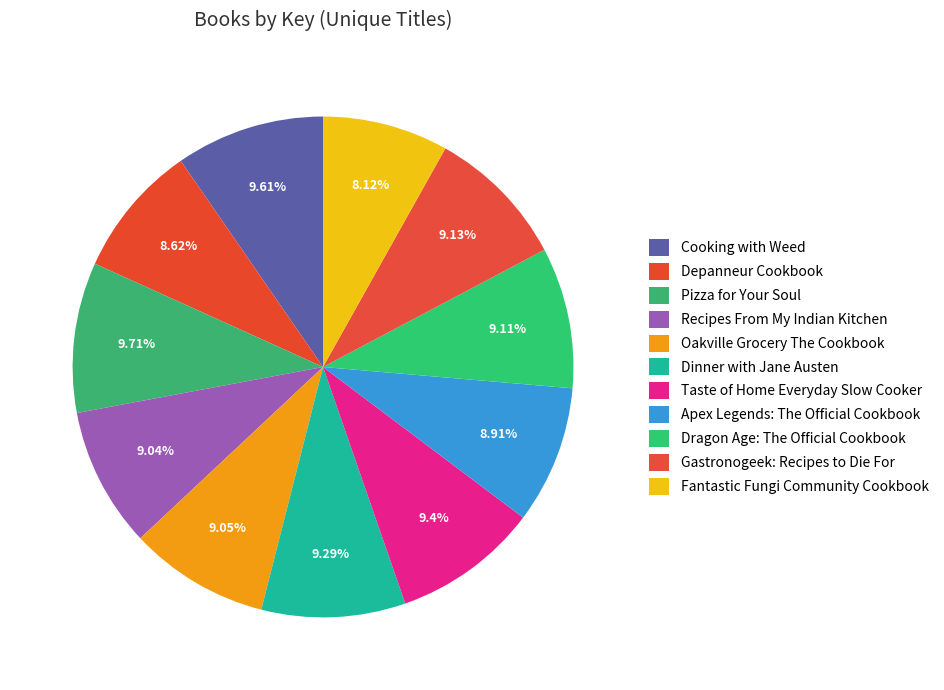

To the nearest percent, what portion does Apex Legends: The Official Cookbook represent?

9%